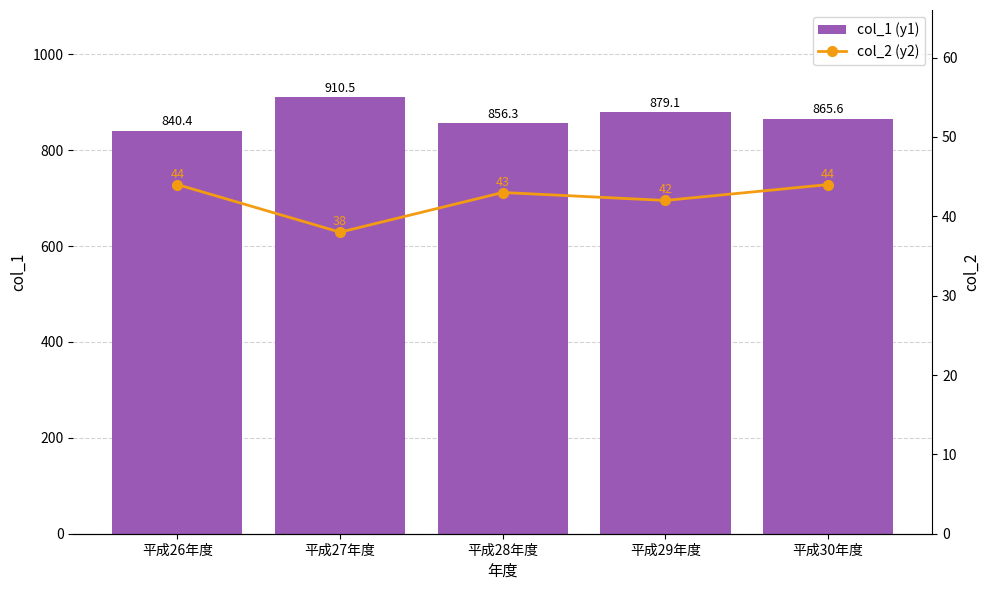

What are all the series names shown in the legend?

col_1 (y1), col_2 (y2)